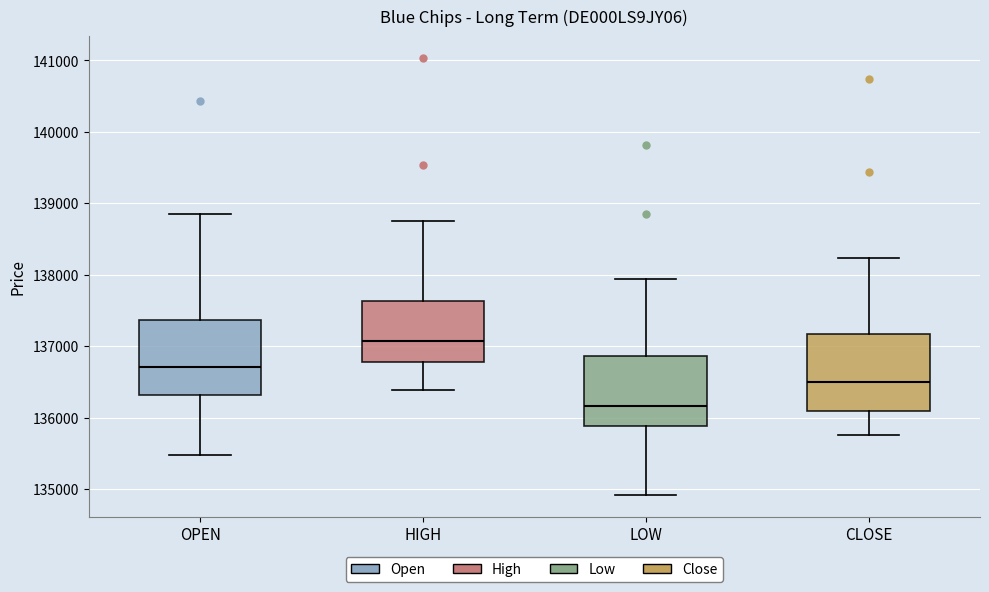

Where does the lower whisker of the box for OPEN end on the y-axis? The values are not printed on the chart, so give them approximately, as read against the axis.

135500